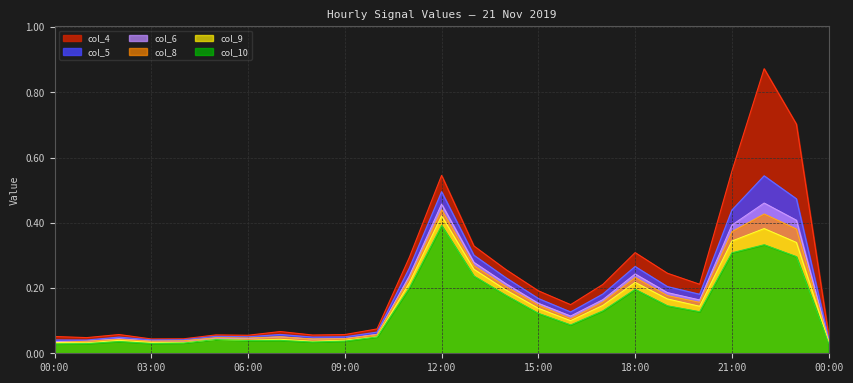

Rank the series at 14:00 from lowest to highest value.

col_10, col_9, col_8, col_6, col_5, col_4